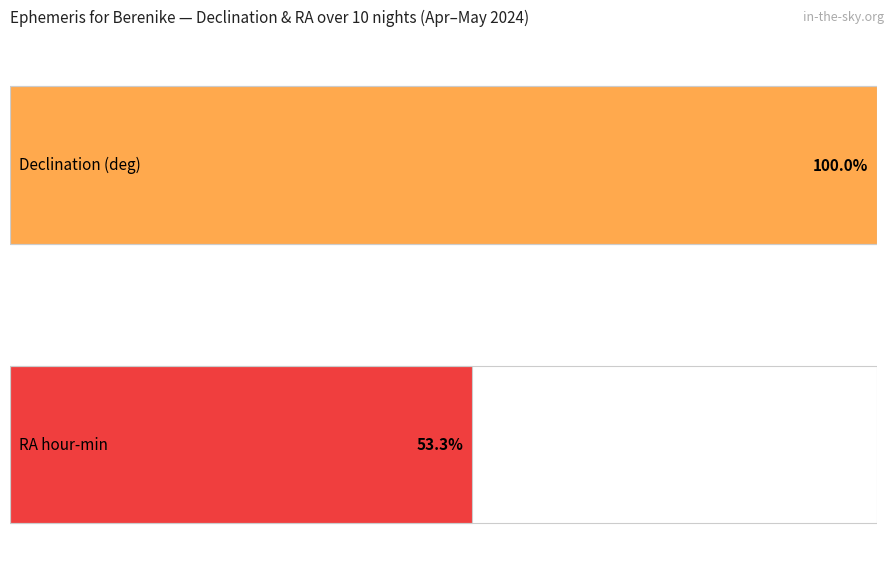

True or false: Approx Mag has a value of 9.6 at May 01.

False